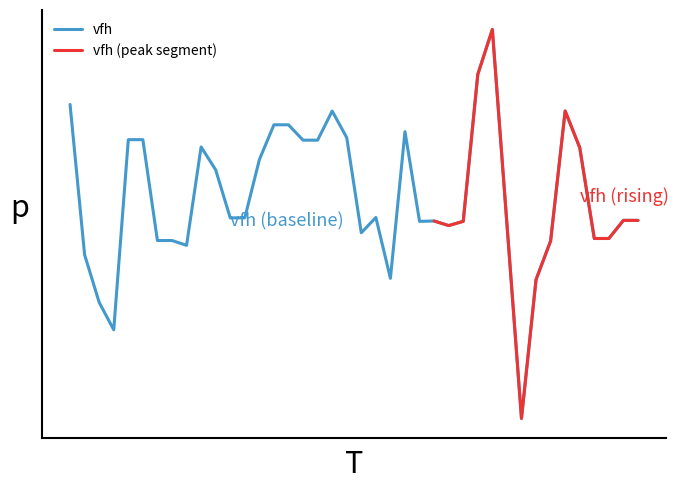

What is the ratio of the value at 00:15 to the value at 00:09?

1.1